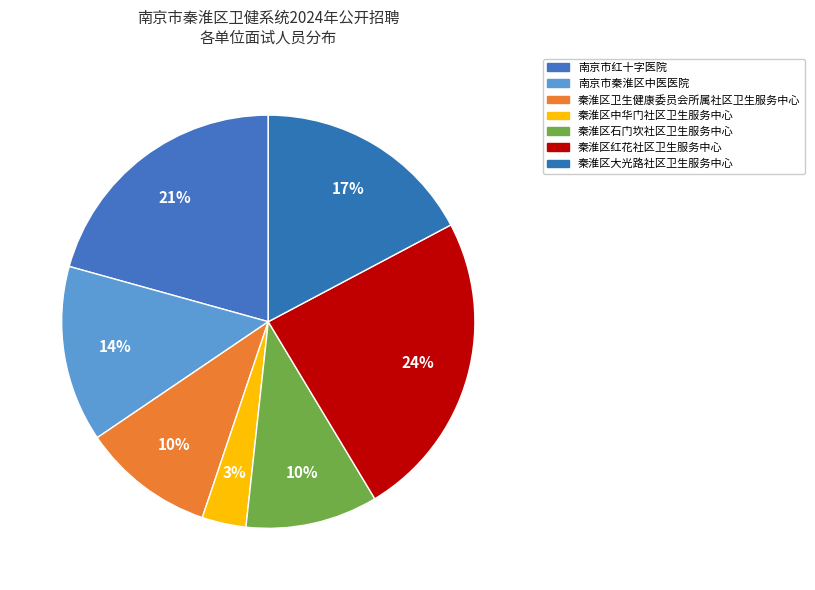

Is the sum of 南京市秦淮区中医医院 and 秦淮区卫生健康委员会所属社区卫生服务中心 greater than half?

No